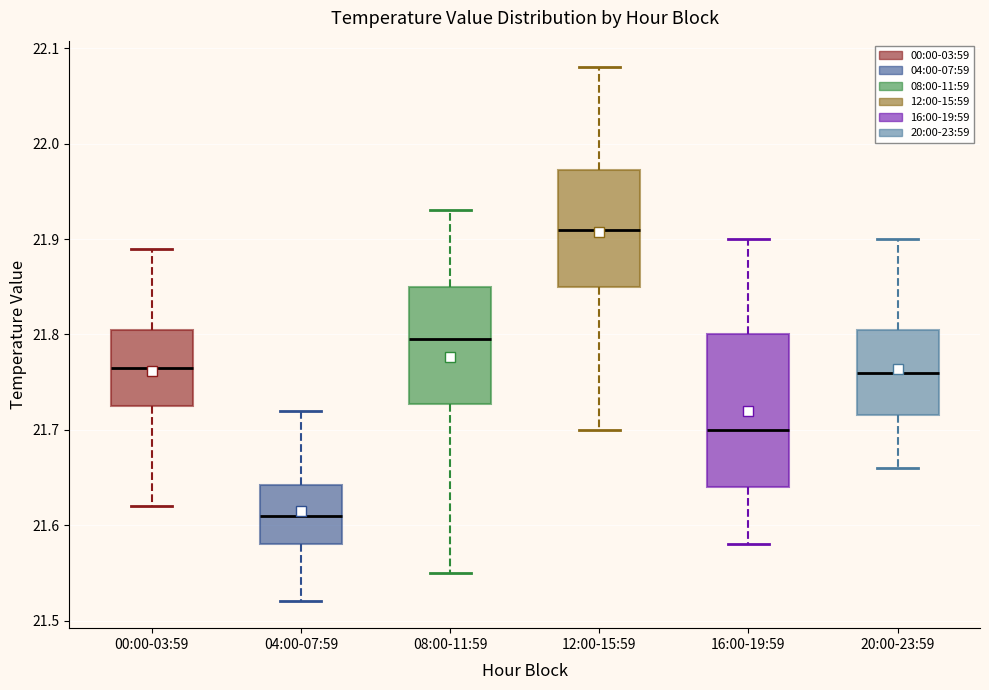

Which box has the lowest median line?

04:00-07:59